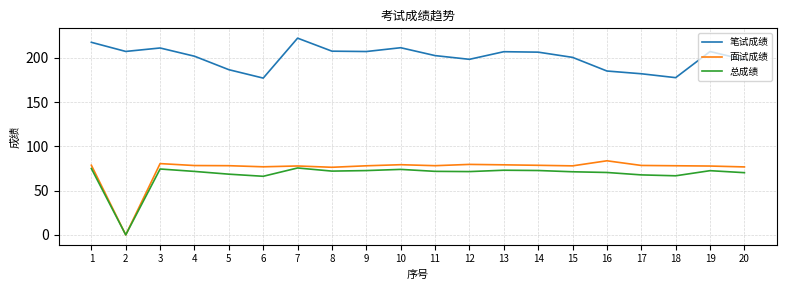

Which series has the largest total across all categories?

笔试成绩